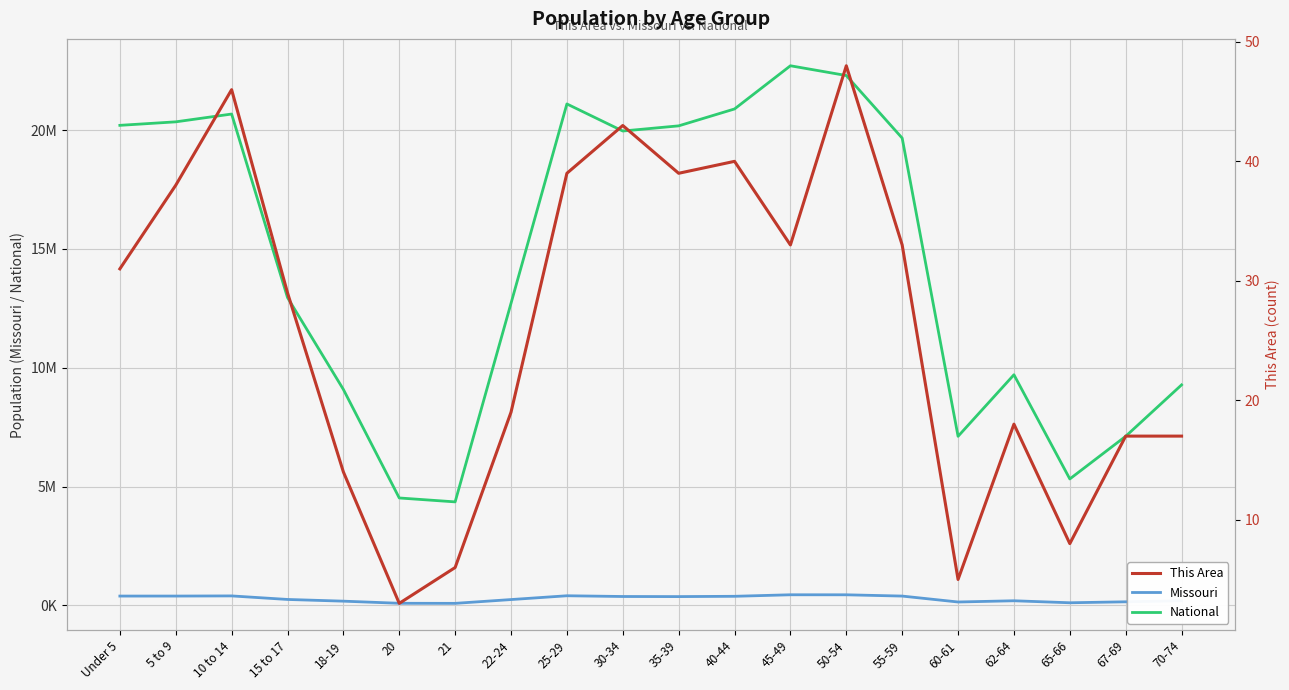

True or false: National and This Area intersect in this chart.

False